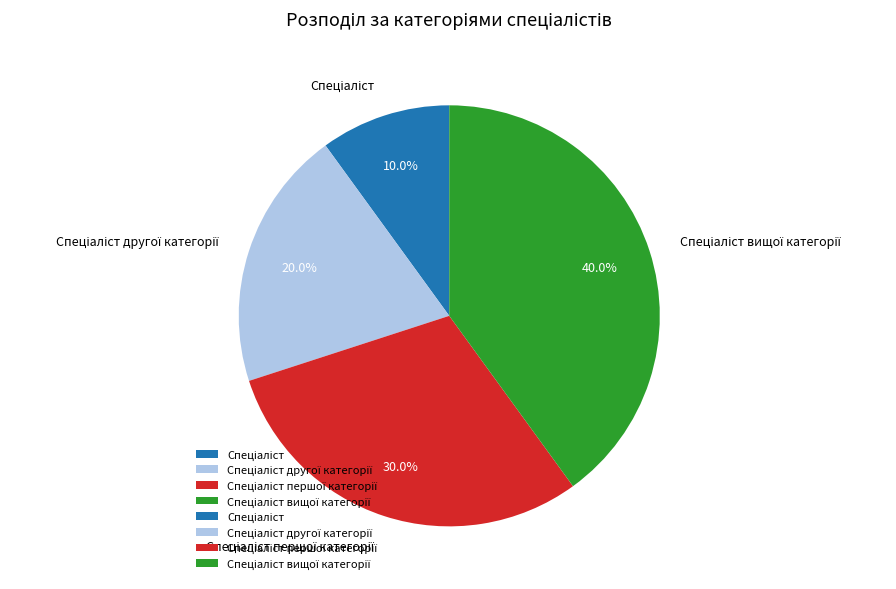

Is there any slice that represents more than half of the pie?

No